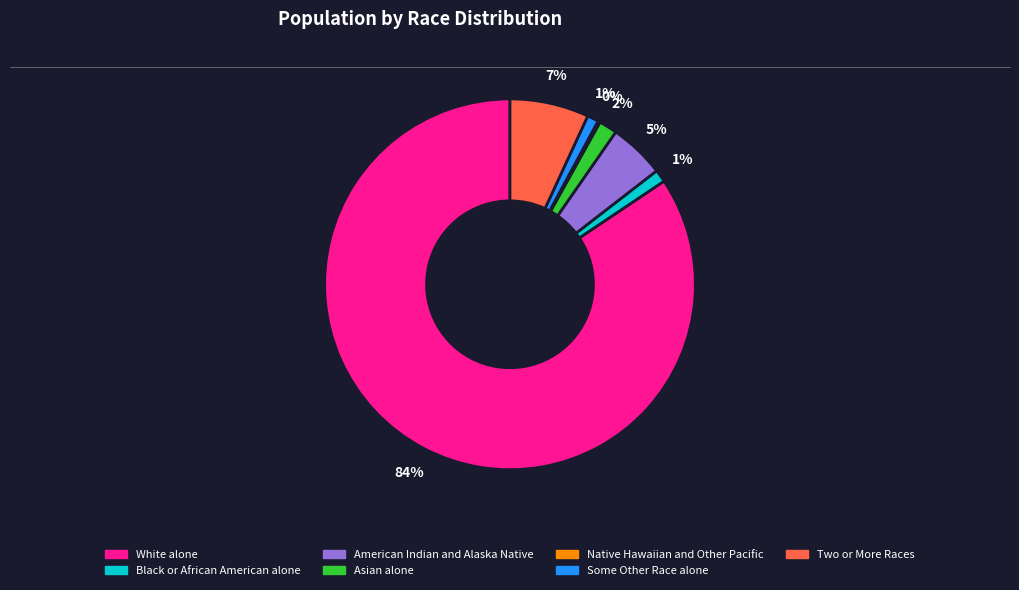

What is the largest slice in the pie chart?

White alone